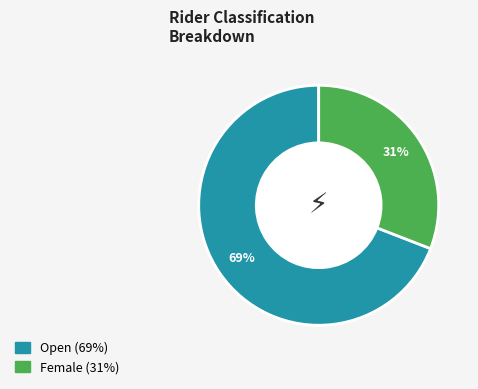

Which slice is the smallest?

Female